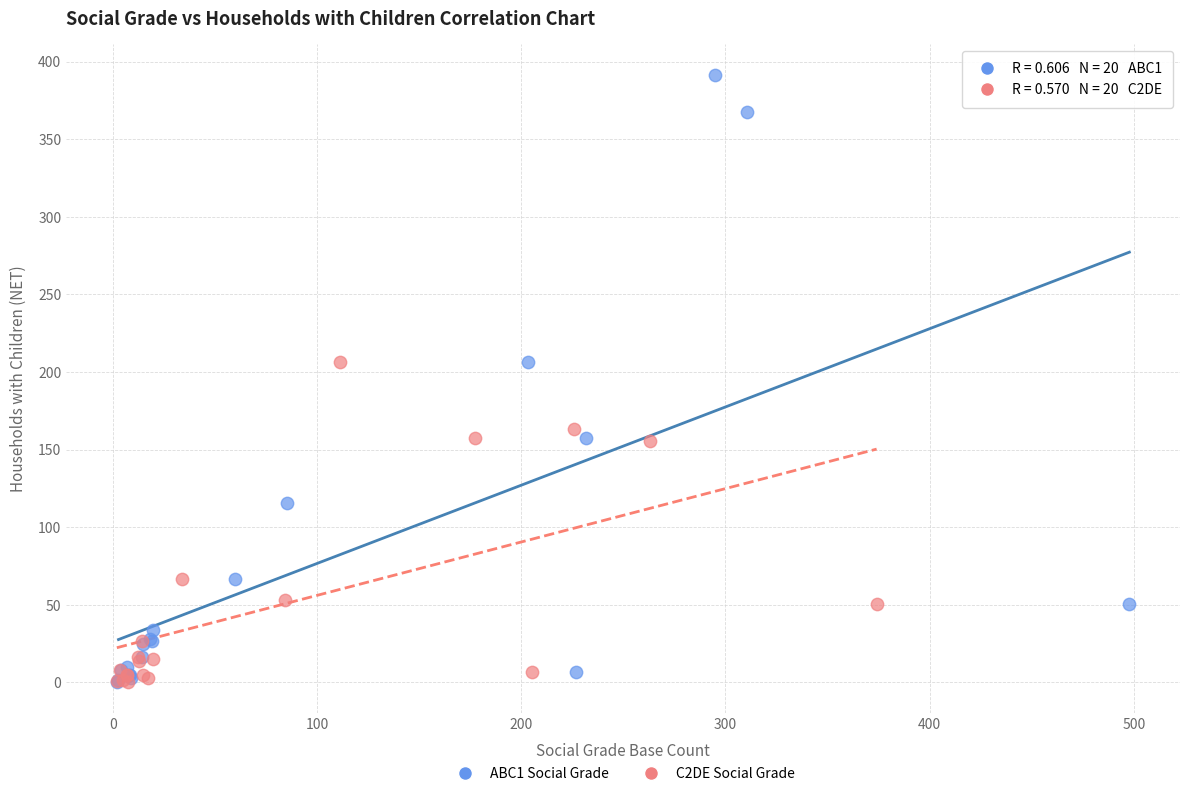

What are all the series names shown in the legend?

ABC1 Social Grade, C2DE Social Grade